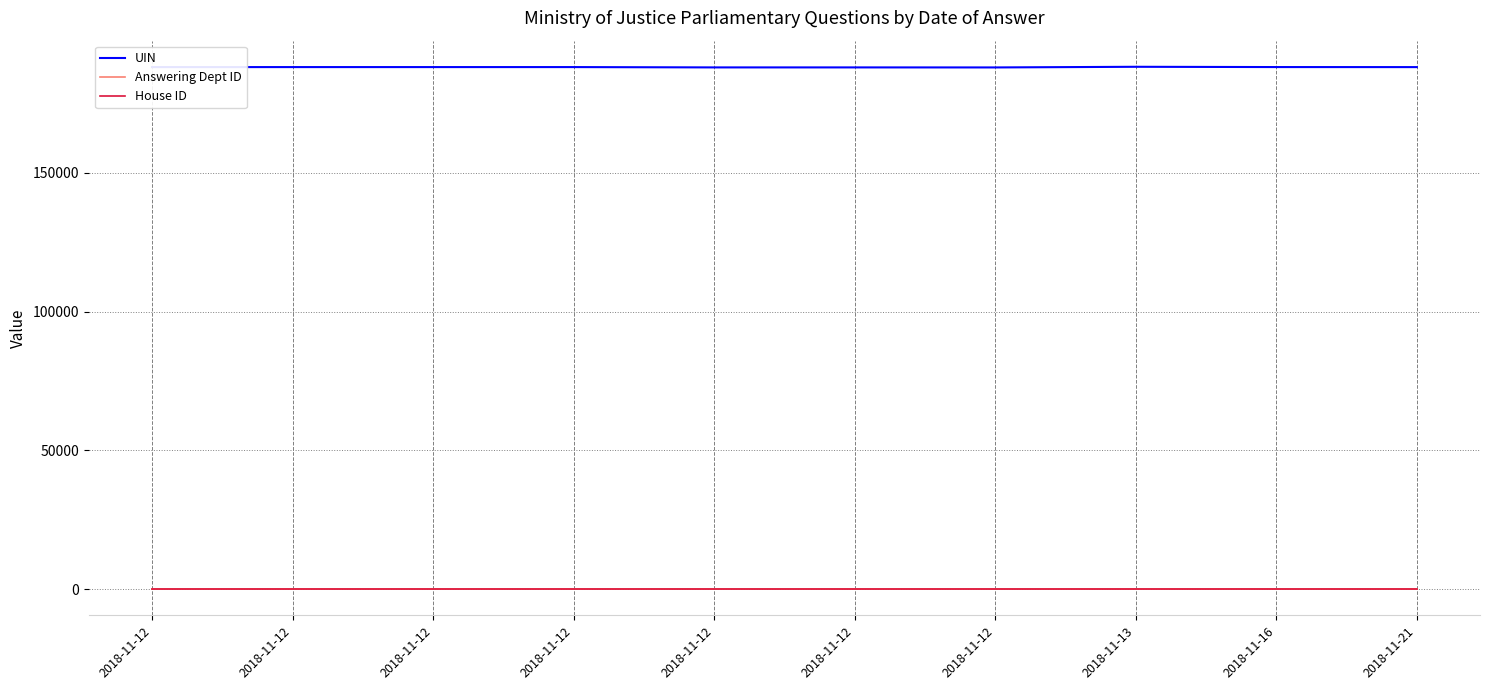

Reading left to right, extract all data points from this chart.

UIN: 188116	188123	188124	188125	188007	188008	187996	188232	188131	188115
Answering Dept ID: 54	54	54	54	54	54	54	54	54	54
House ID: 1	1	1	1	1	1	1	1	1	1